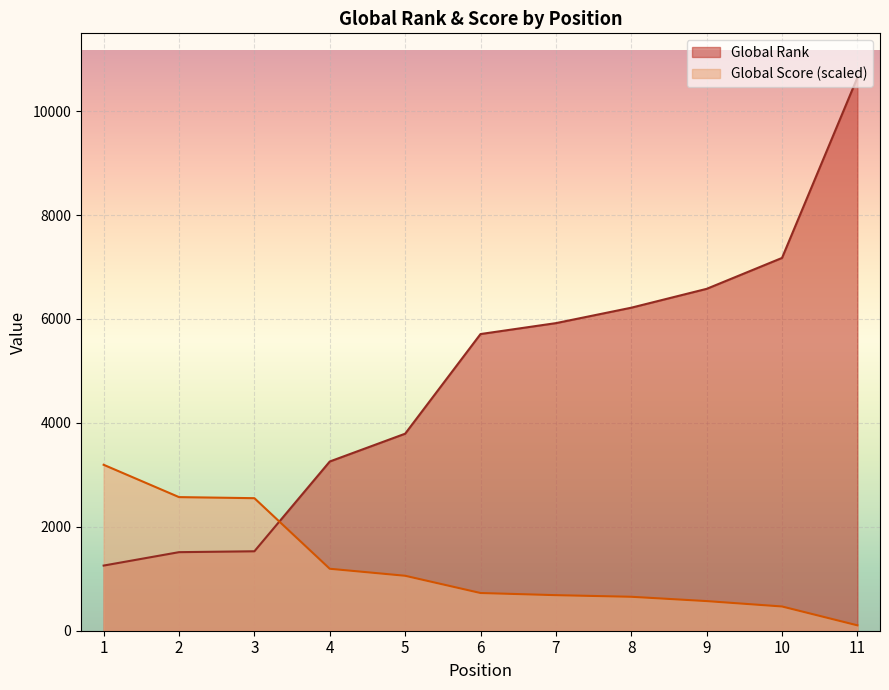

Count the number of categories in the chart.

11